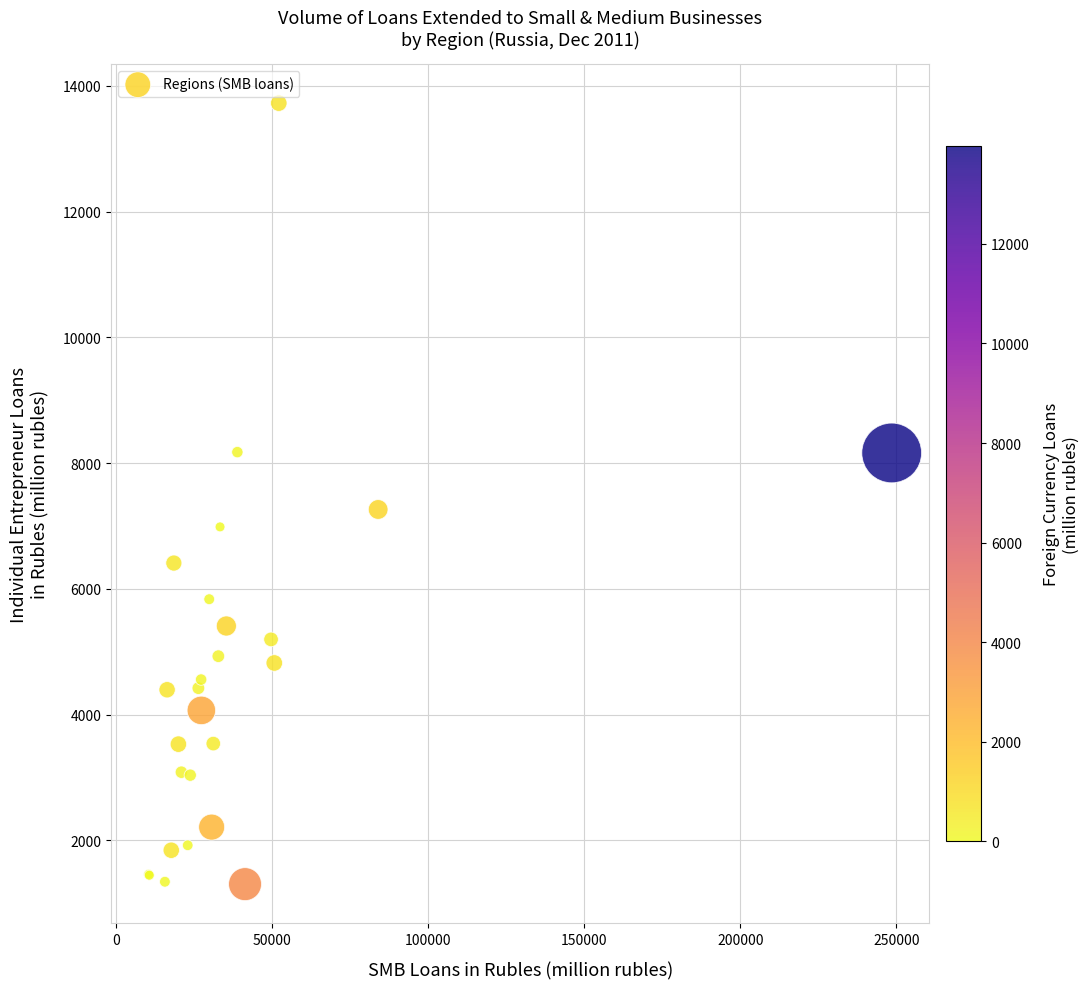

What Y value in the scatter plot is closest to 7515?

7263